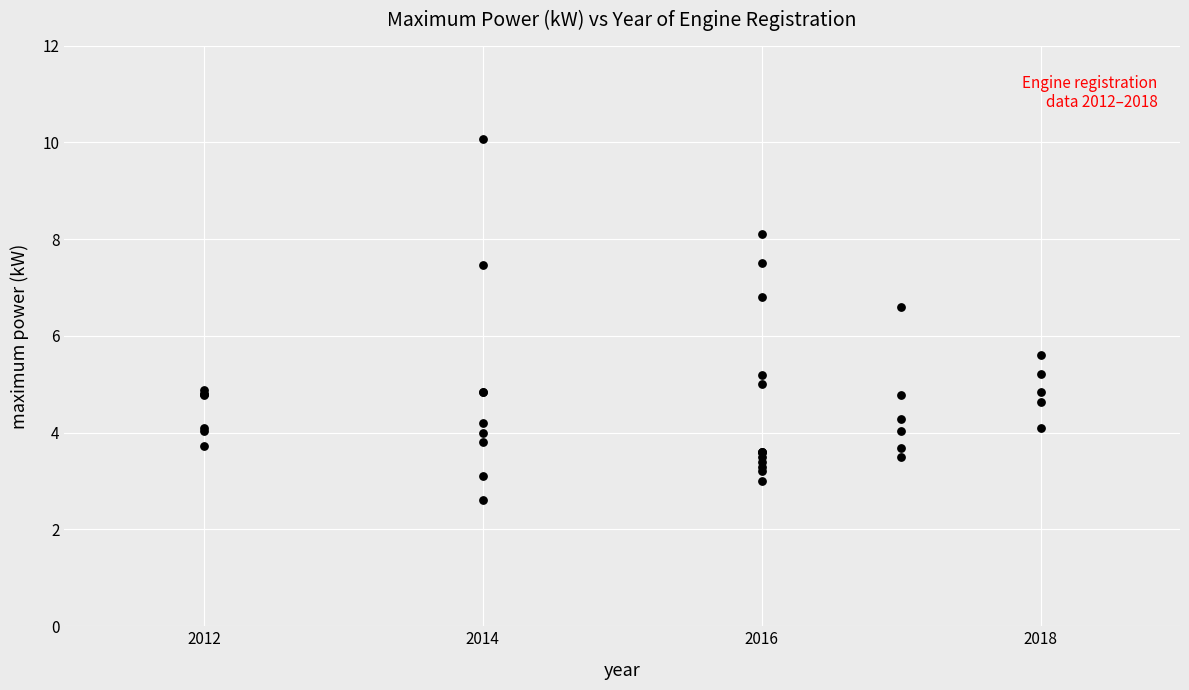

What Y value in the scatter plot is closest to 6?

5.6